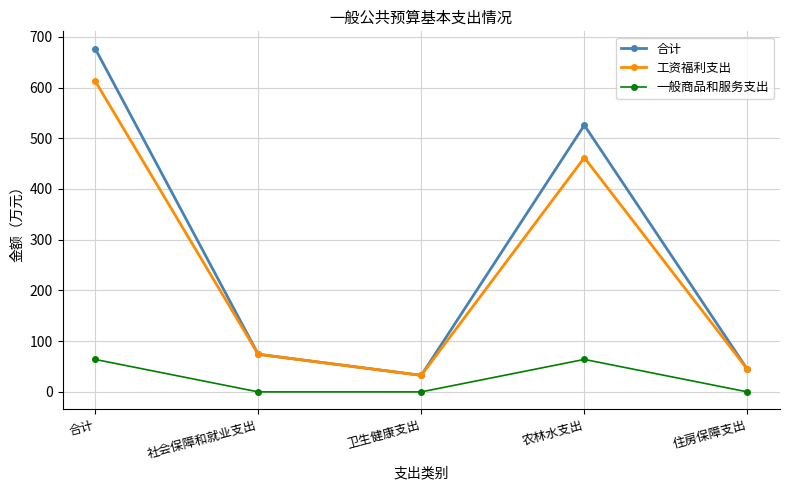

How many values in the 一般商品和服务支出 series exceed 0?

2